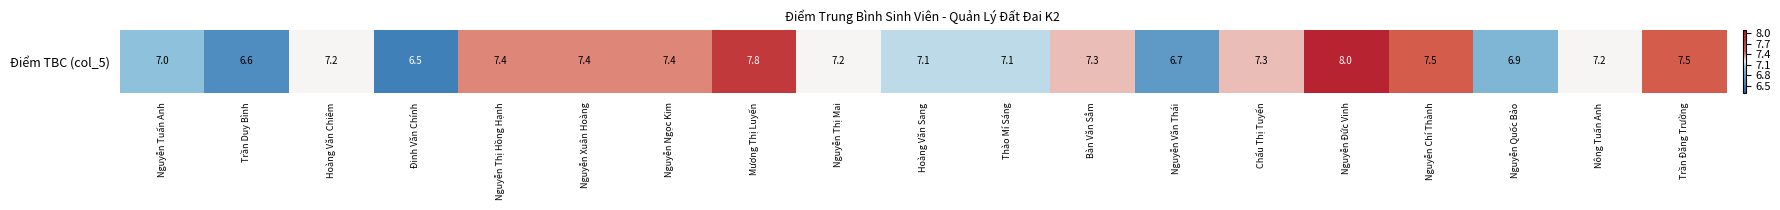

Is it true that the value at Chẩu Thị Tuyến is 7.3?

True